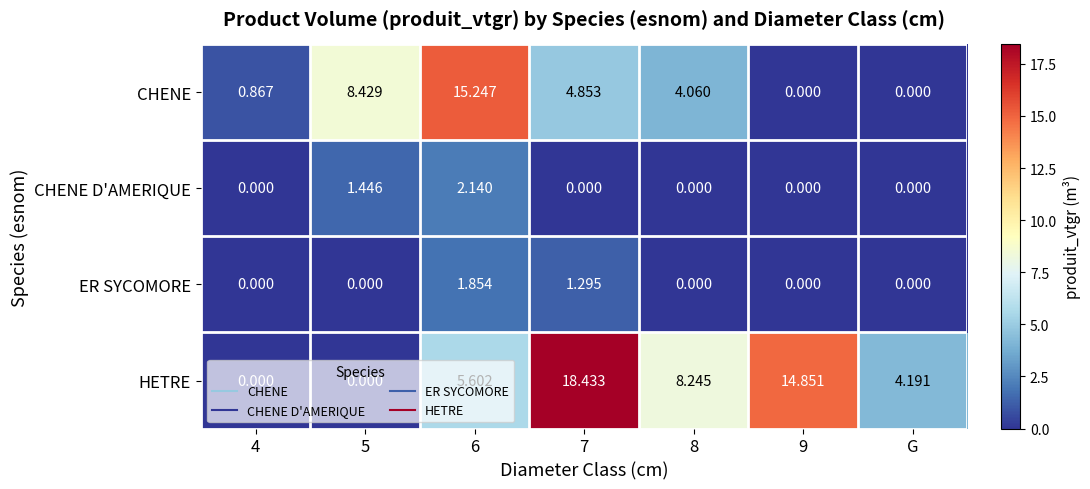

Count the number of categories in the chart.

7